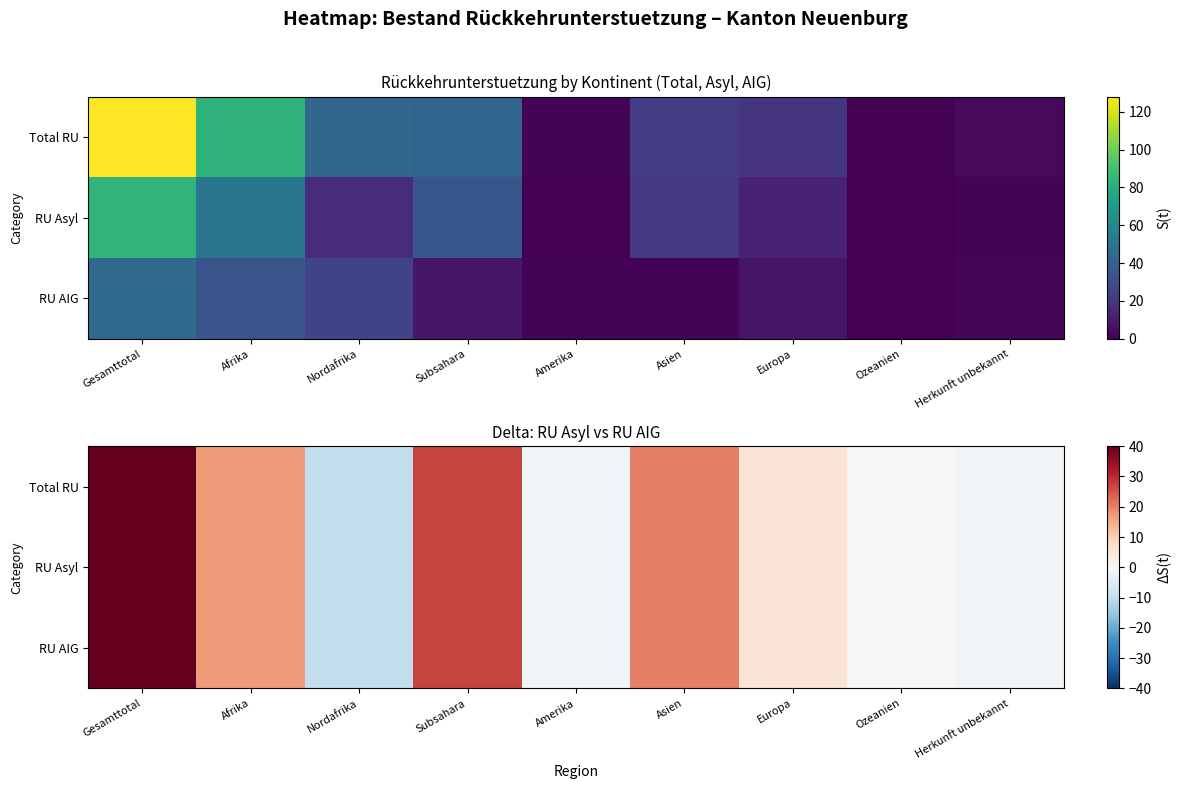

What is the lowest value of the RU Asyl series?

-10